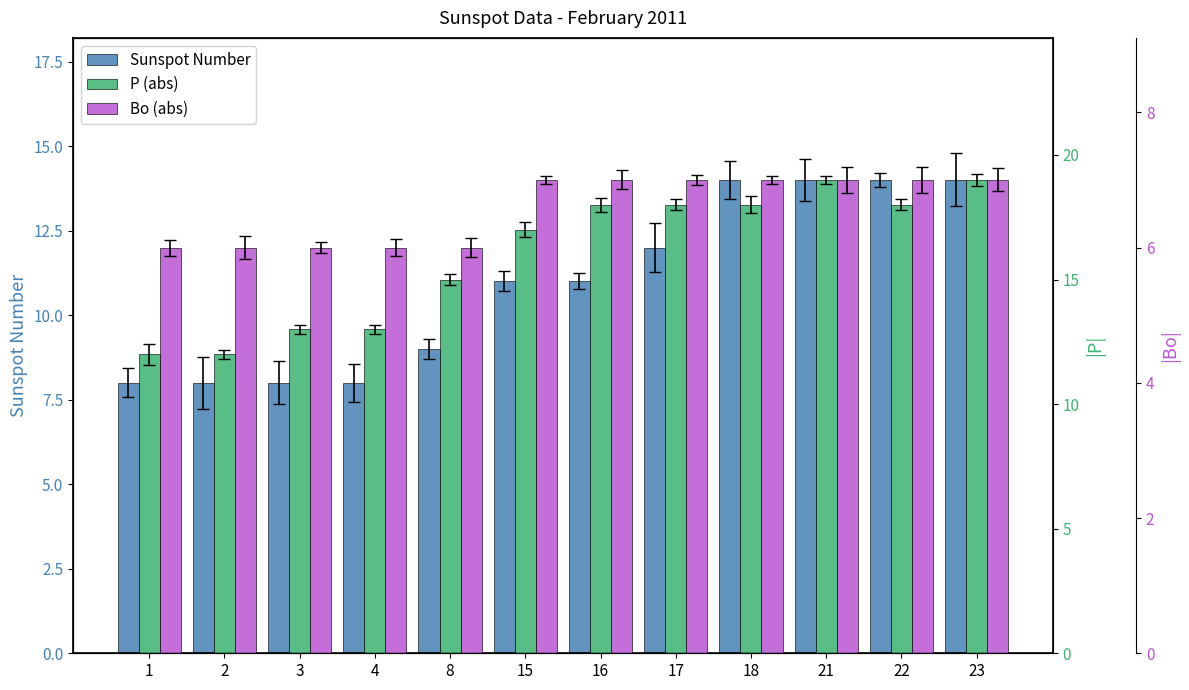

What are all the series names shown in the legend?

Sunspot Number, P (abs), Bo (abs)